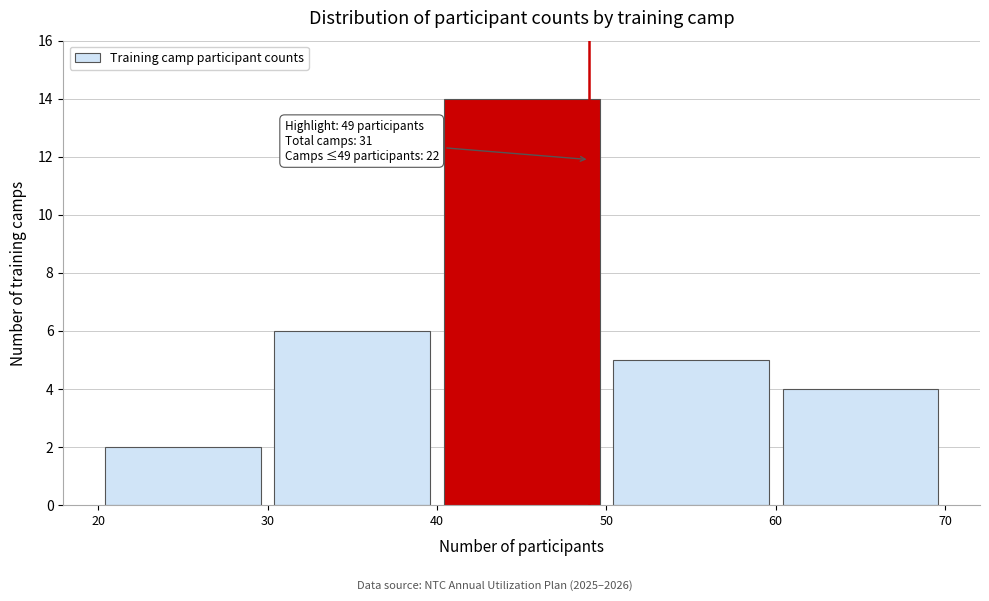

Which range on the x-axis has the tallest bar?

40 to 50